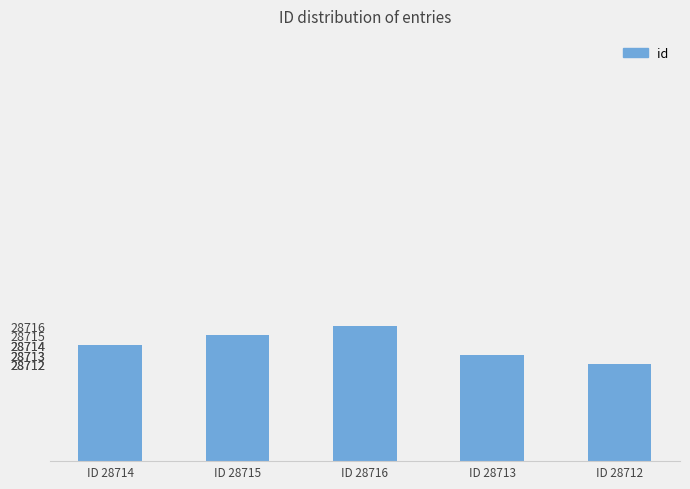

Are the bars grouped side by side (vs. stacked)?

No